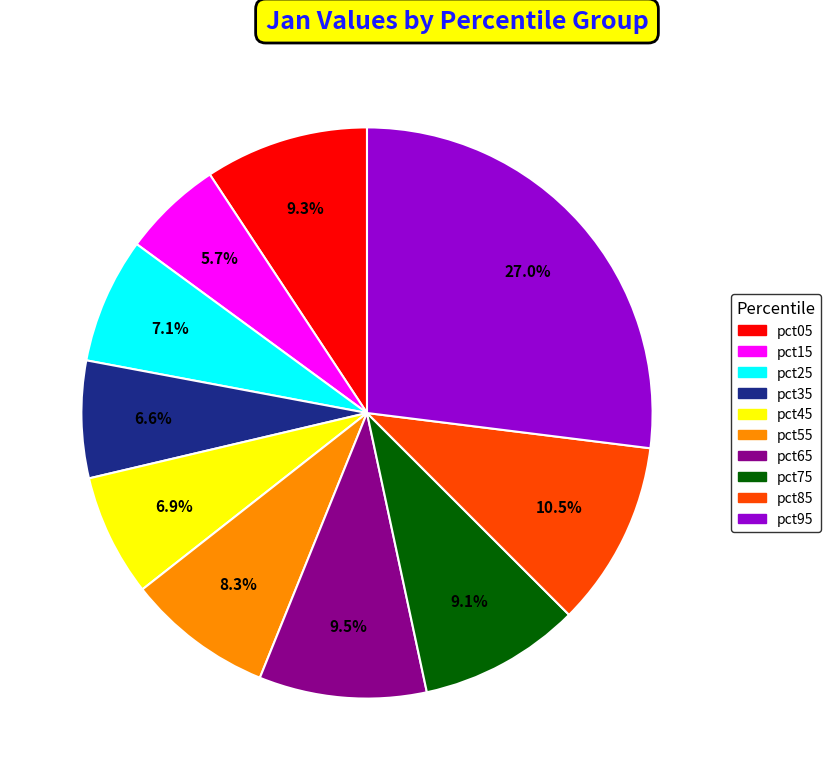

What percentage do pct25 and pct45 together represent?

14.0%